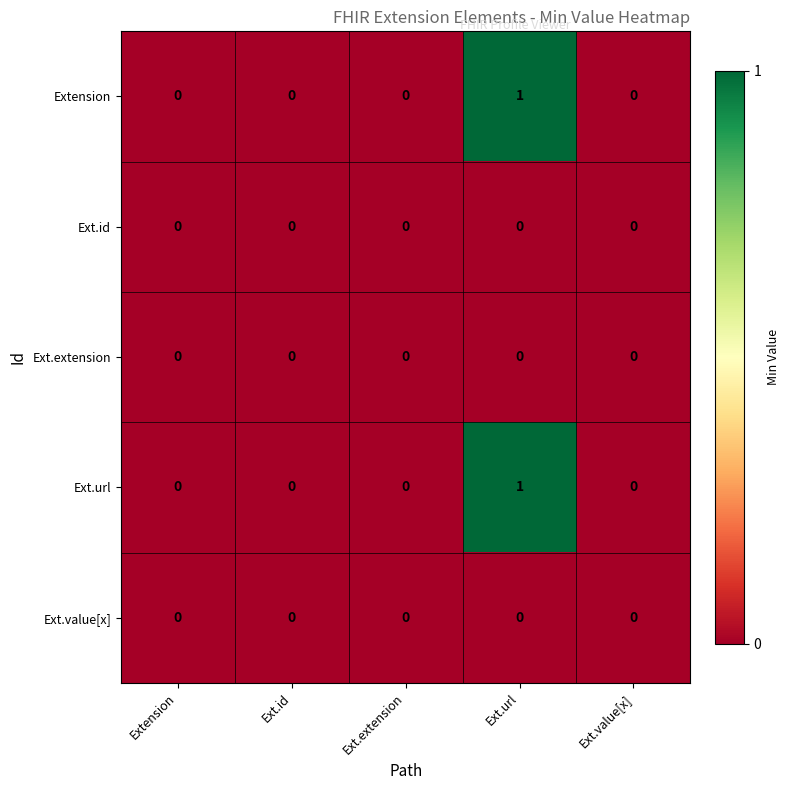

Count the Ext.url values in the range 0 to 1.

5